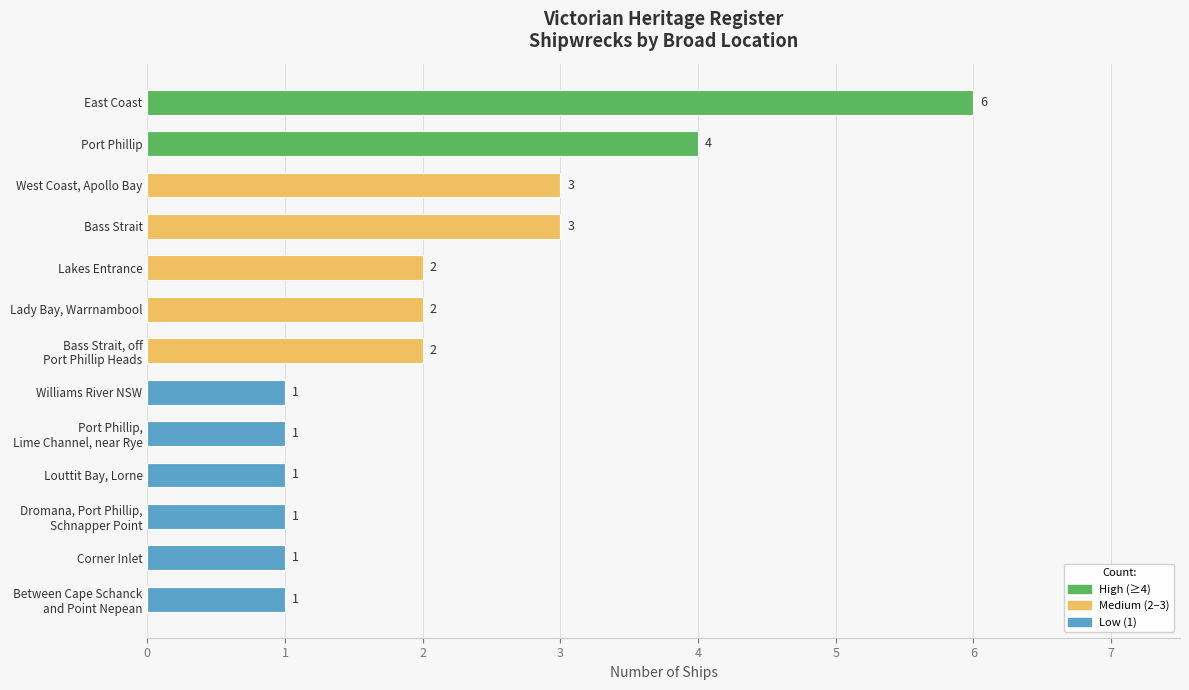

Count the values in the range 1 to 3.

11